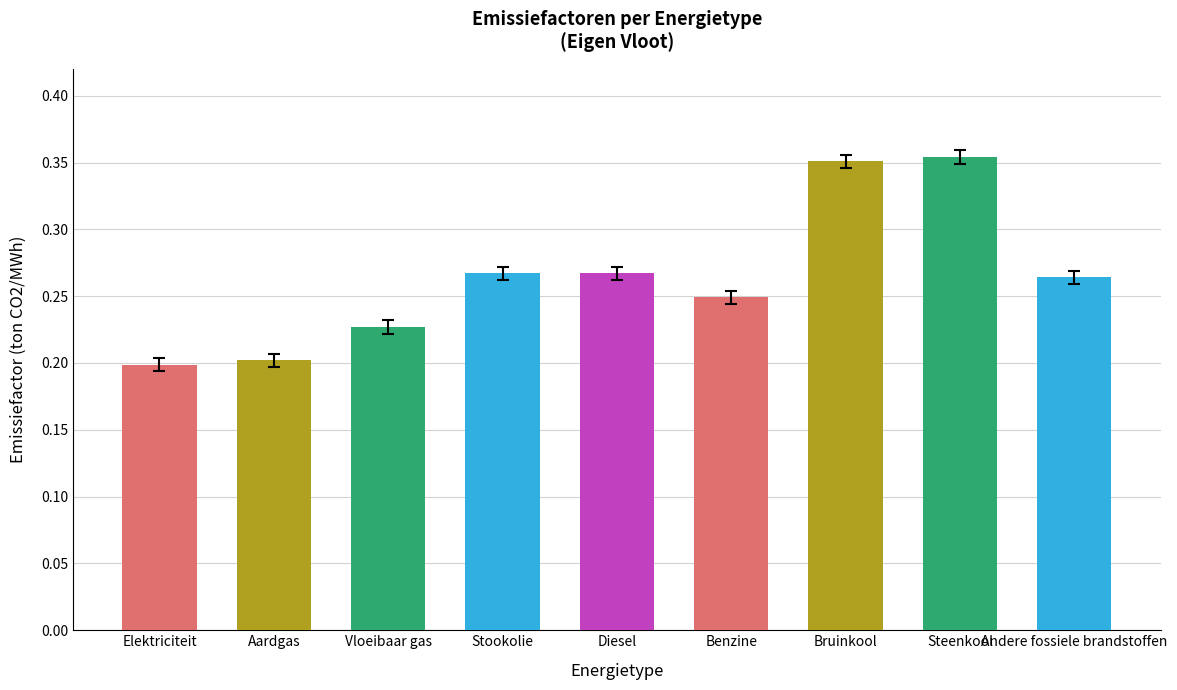

What position from the right is Diesel?

5